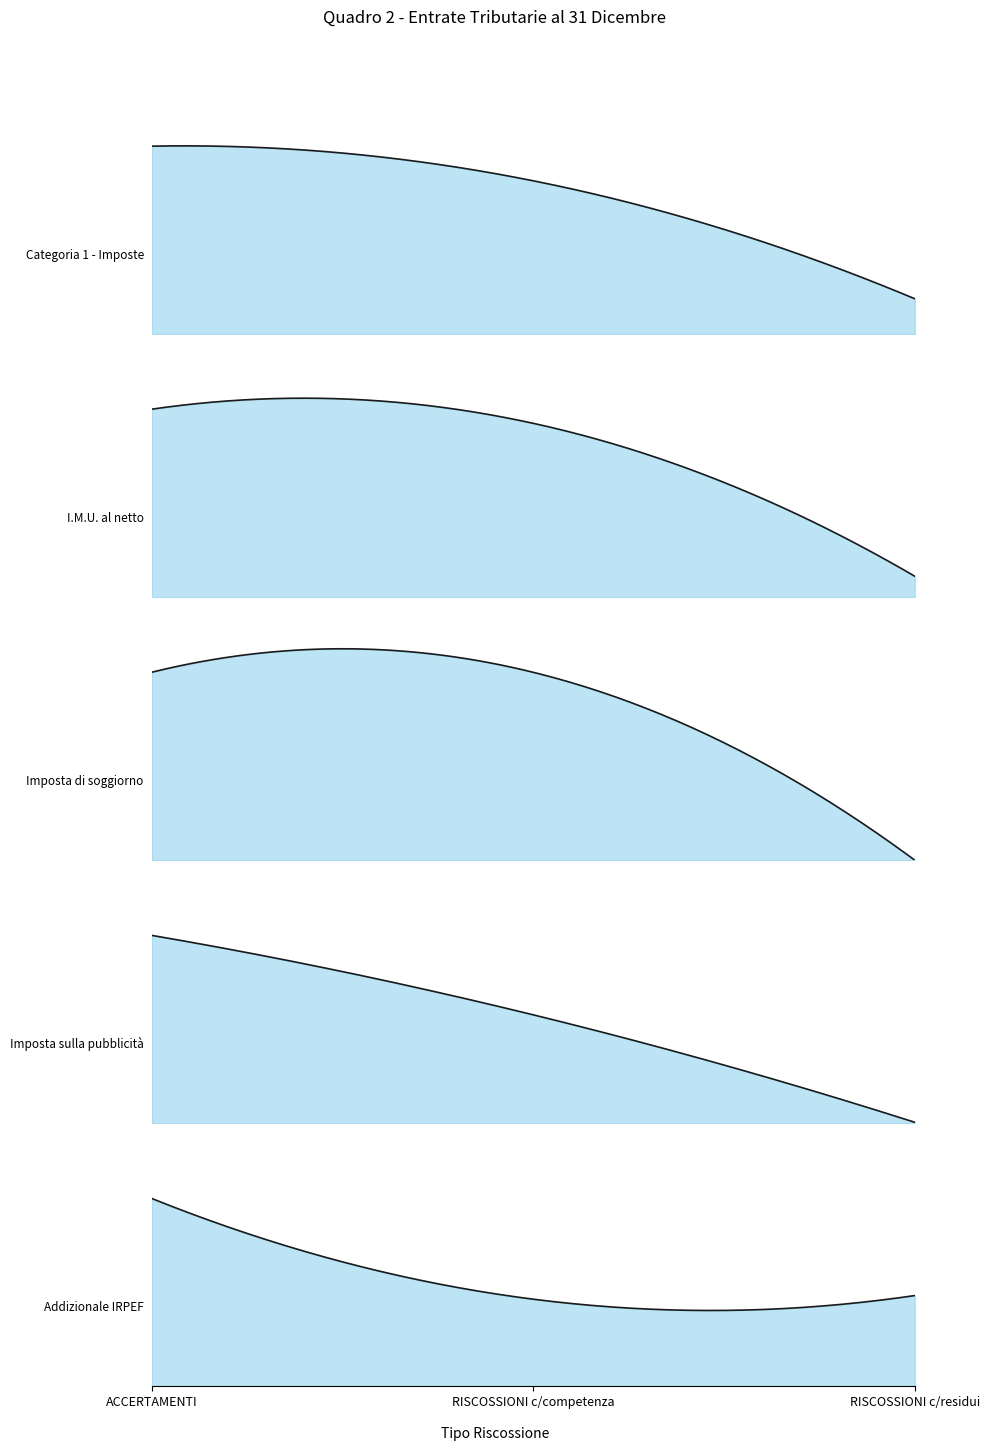

What is the difference between the maximum and minimum values in the Categoria 1 - Imposte series?

2456344.1